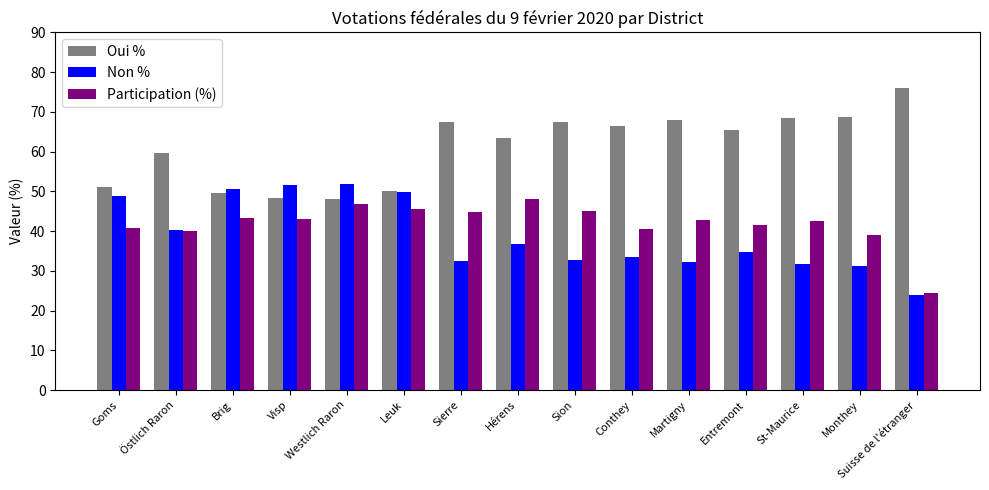

Count the number of categories in the chart.

15